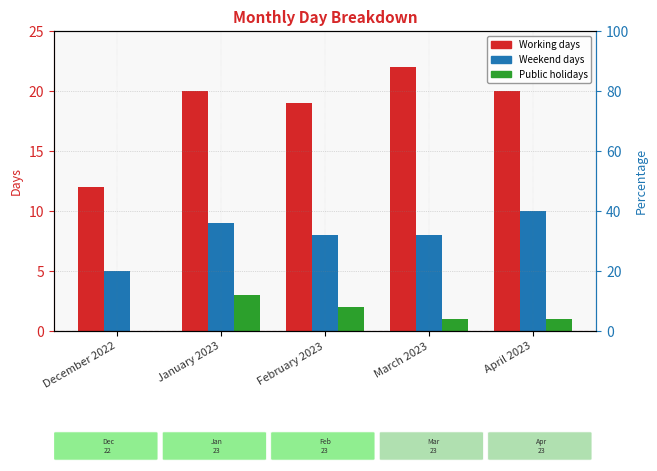

What are all the series names shown in the legend?

Working days, Weekend days, Public holidays